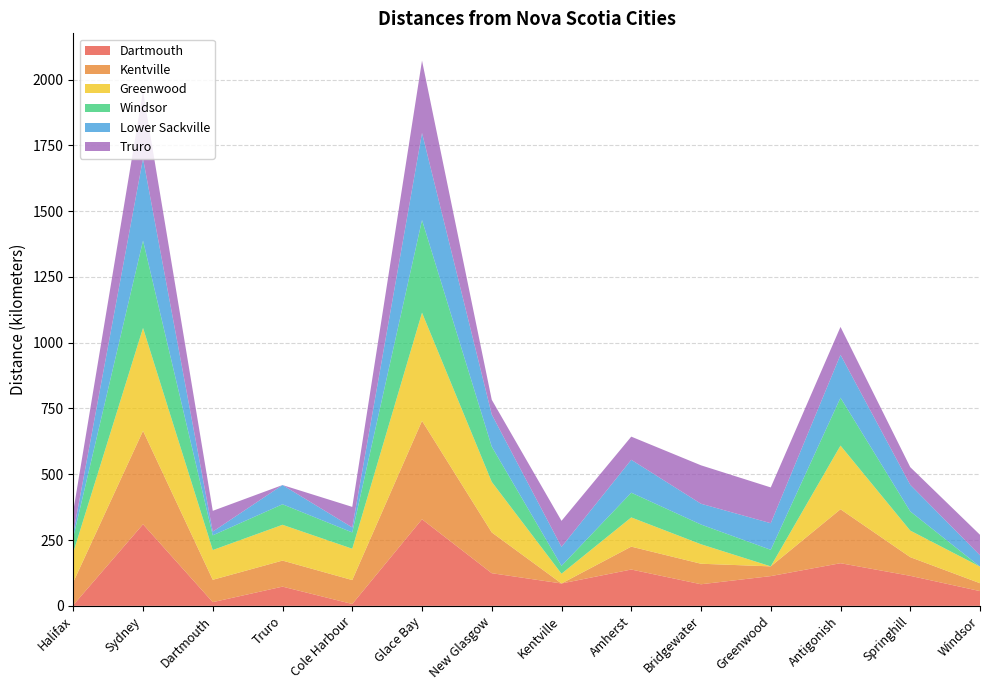

Reading left to right, transcribe all the data shown in this chart.

Dartmouth: 3	310	14	73	7	329	124	85	138	82	113	162	114	56
Kentville: 87	355	85	99	91	374	155	0	87	78	37	205	71	30
Greenwood: 113	391	113	136	119	411	192	37	111	74	0	242	101	63
Windsor: 58	332	56	78	62	352	134	30	94	75	63	182	73	0
Lower Sackville: 16	312	14	73	19	331	122	72	125	79	101	163	101	43
Truro: 83	256	79	0	78	275	56	99	88	146	136	106	67	78